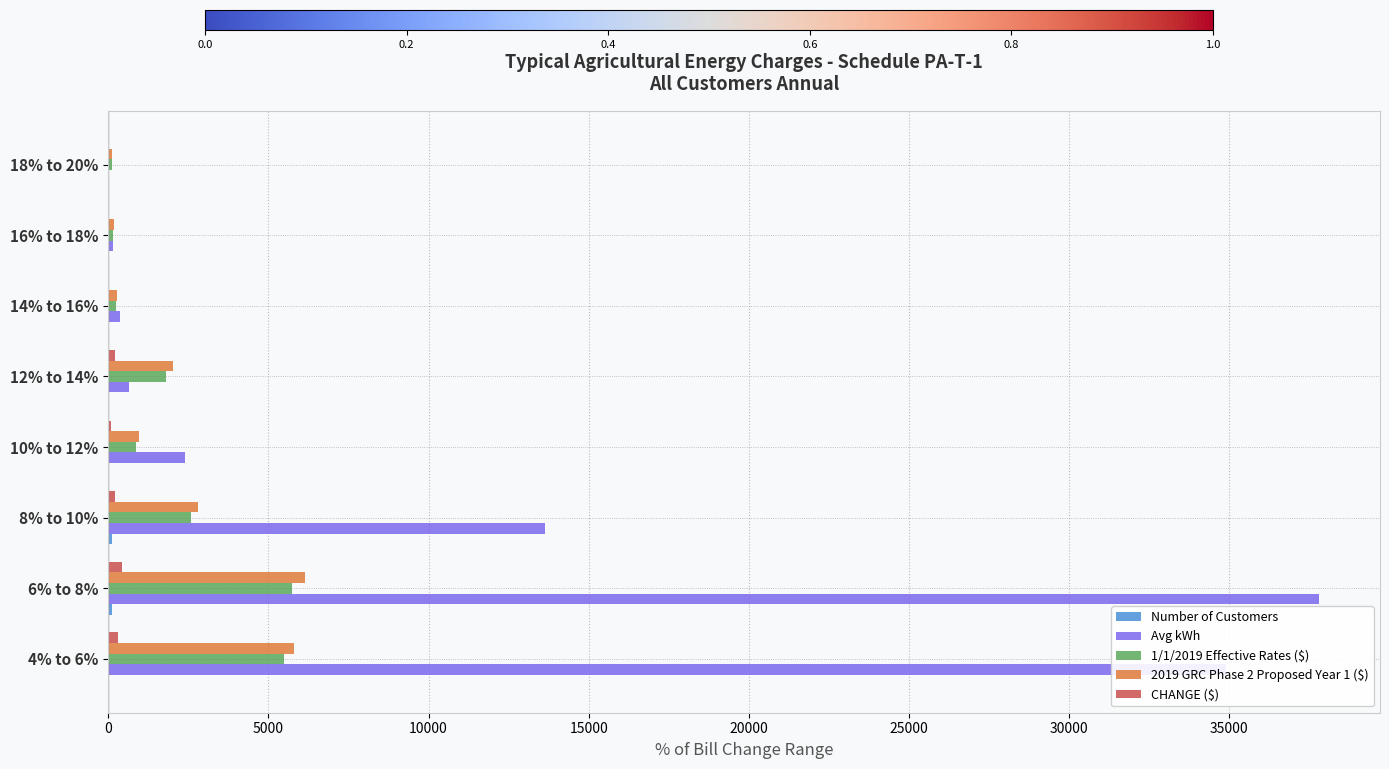

Which series has the largest total across all categories?

Avg kWh